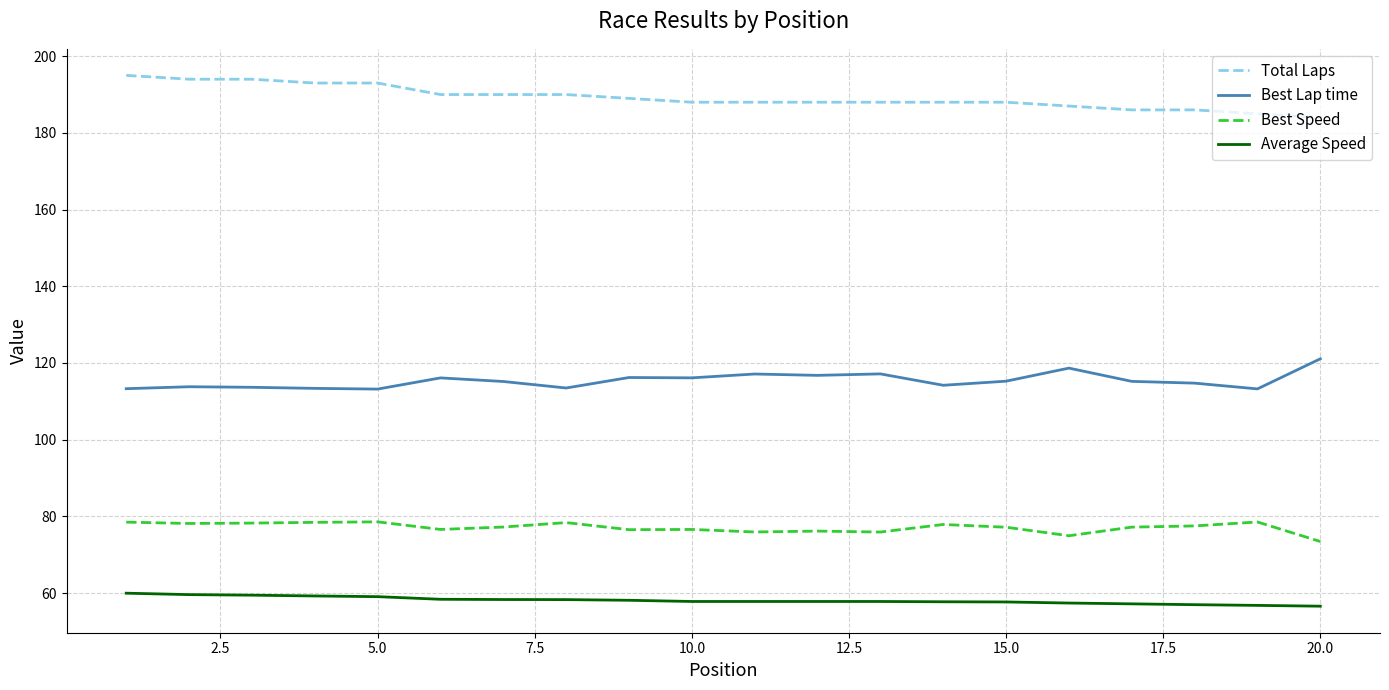

Which series has the largest total across all categories?

Total Laps